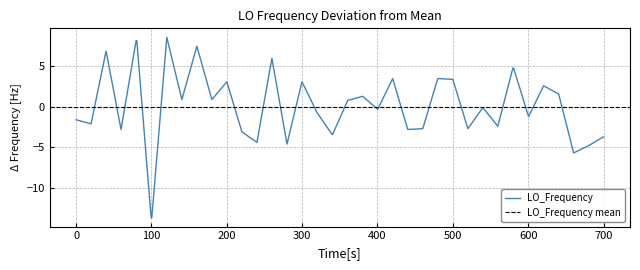

What is the maximum value for LO_Frequency?

8.6